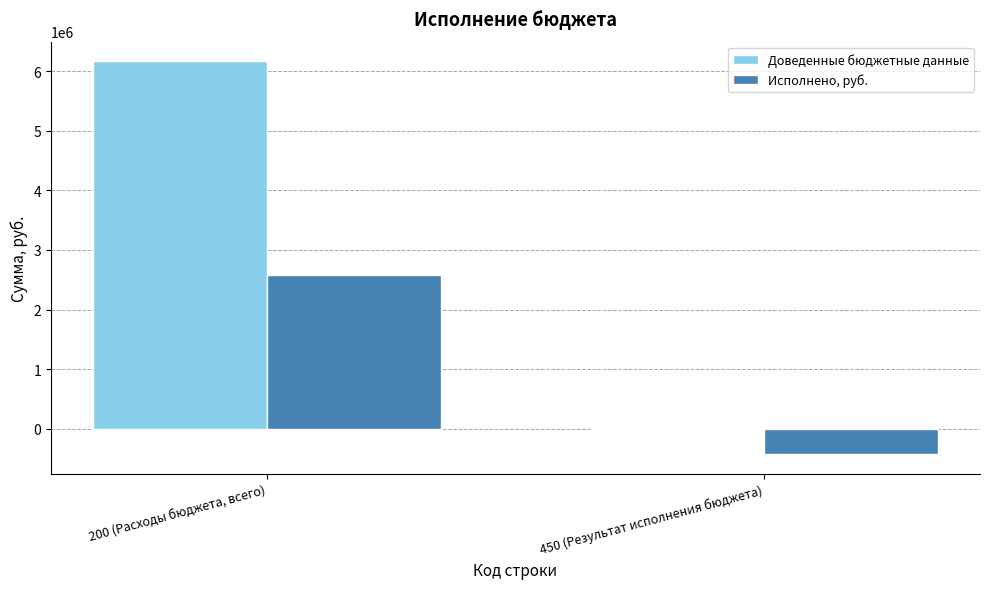

Between 200 (Расходы бюджета, всего) and 450 (Результат исполнения бюджета), which series saw the biggest shift?

Доведенные бюджетные данные